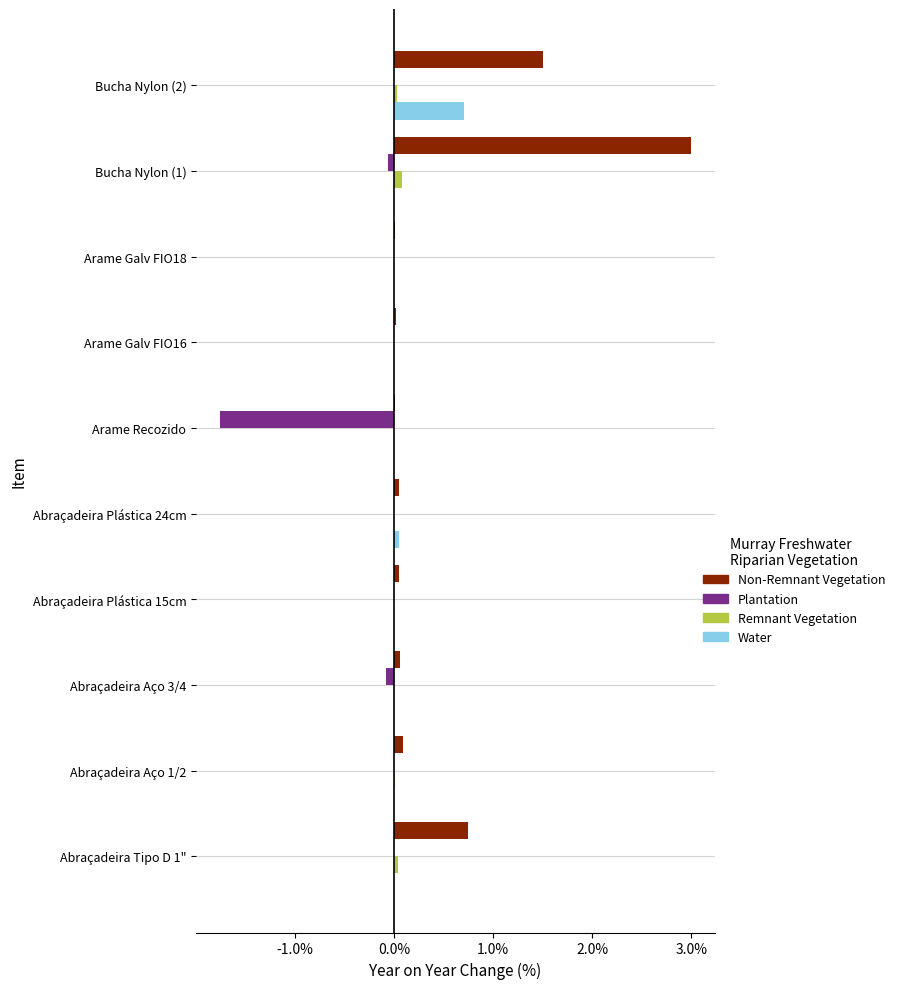

The value of Remnant Vegetation at Arame Galv FIO18 is 0.0. True or false?

True